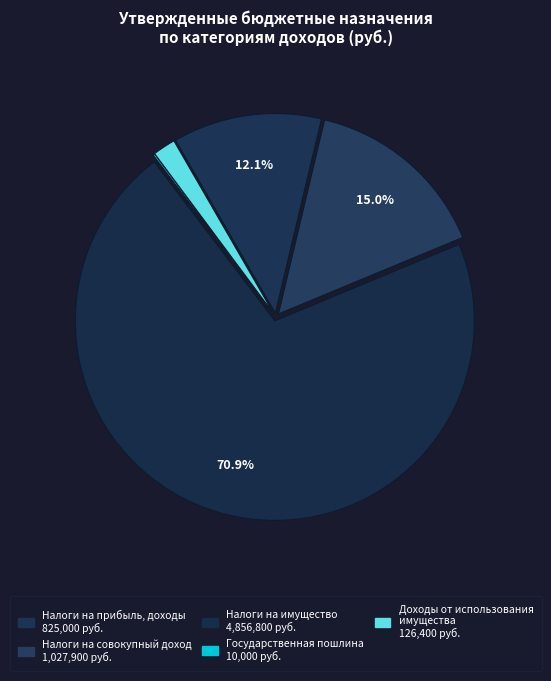

Count the number of slices in the pie.

5